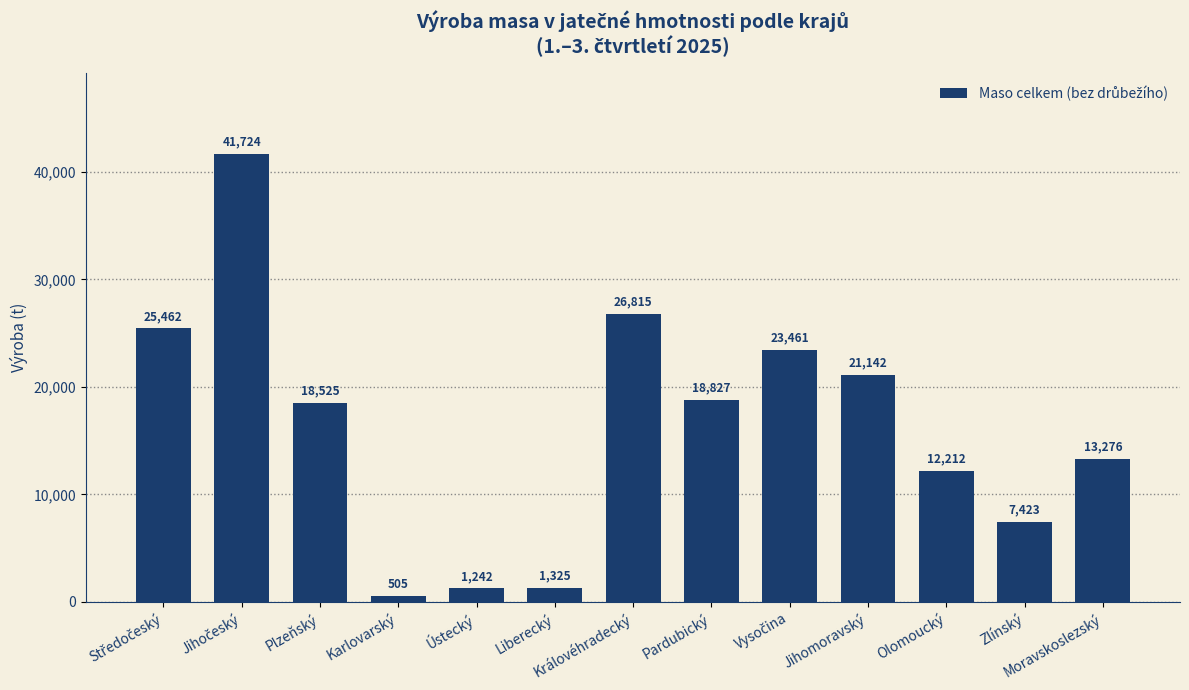

The chart shows a value of 13347.8 at Královéhradecký. True or false?

False